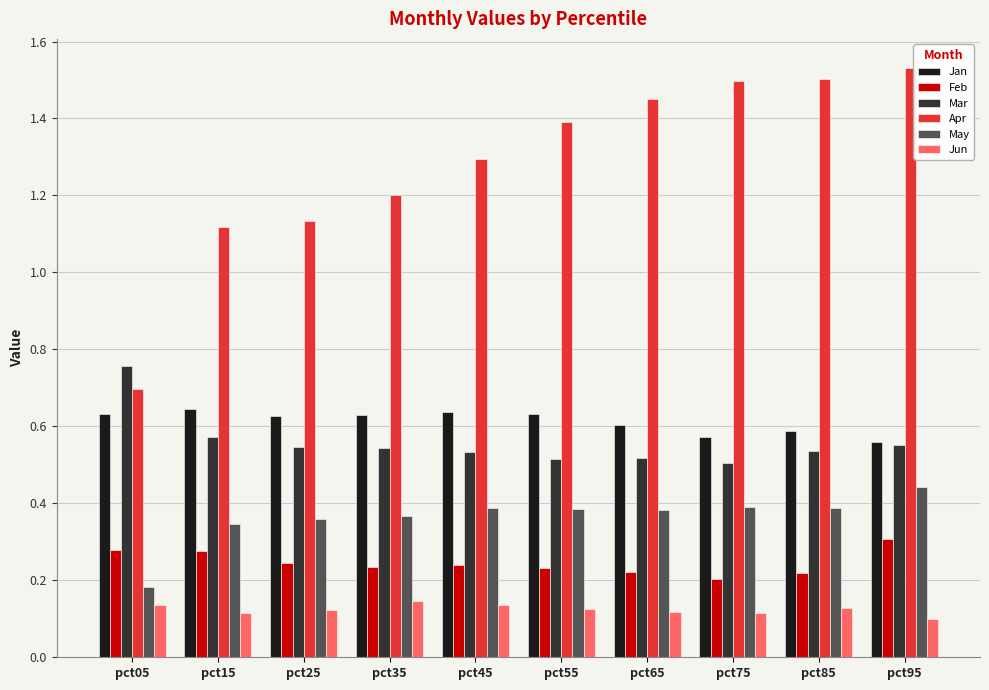

Is it true that Apr equals 0.9 at pct75?

False